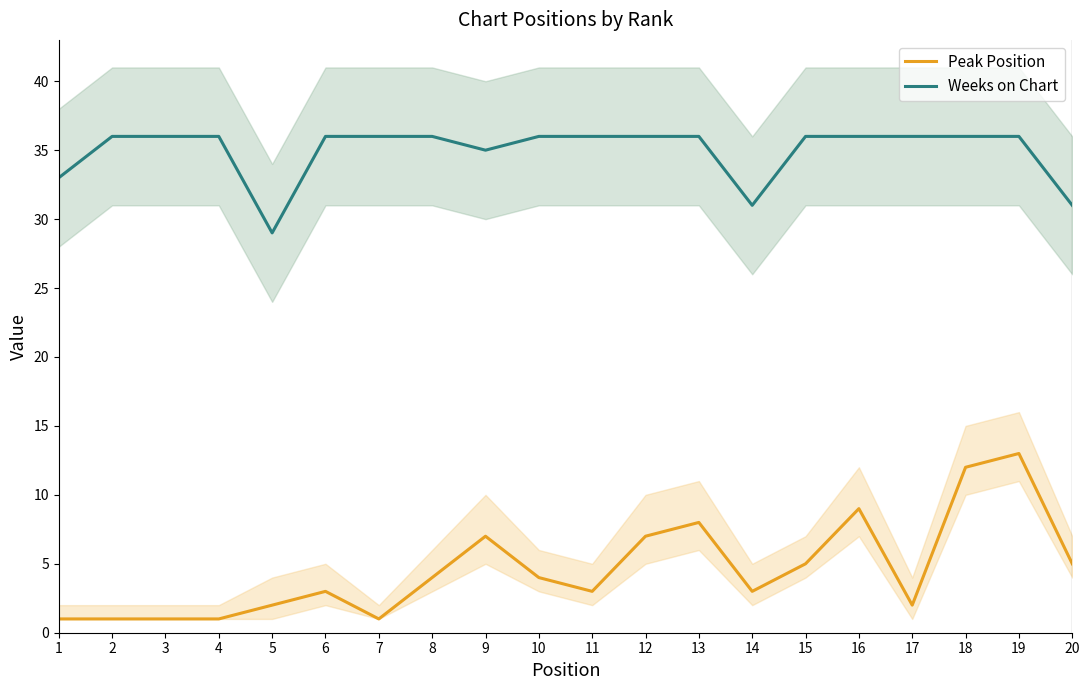

The Weeks on Chart series shows 36 at 4. True or false?

True